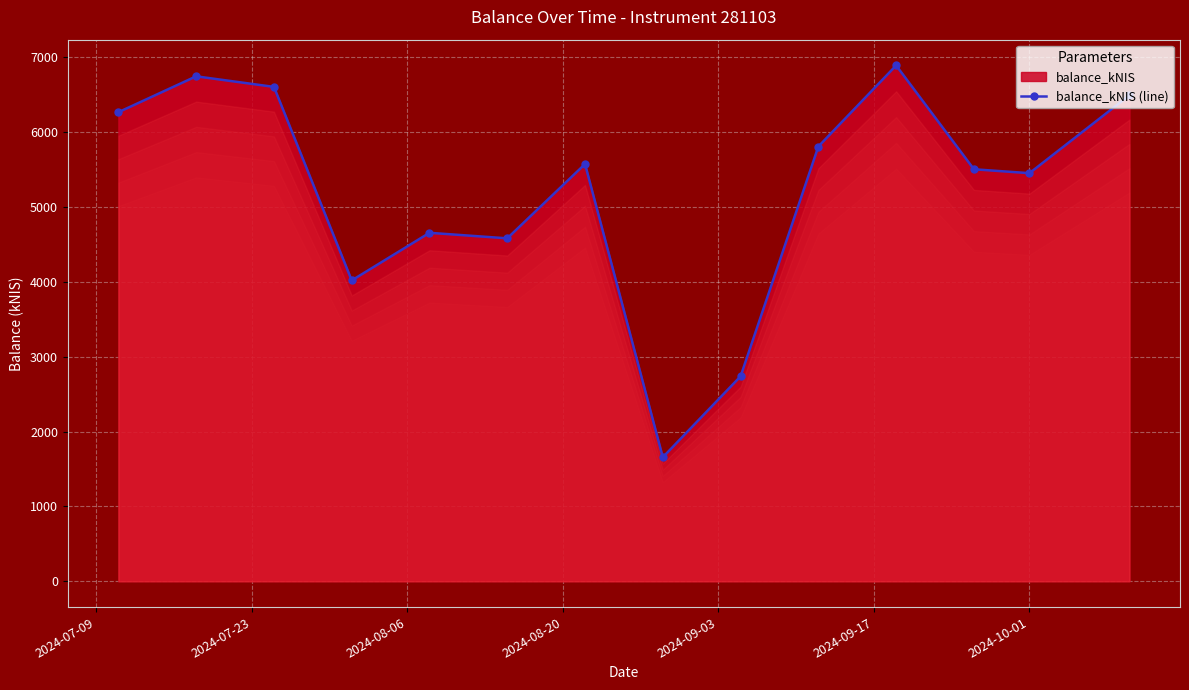

How many lines are shown in the chart?

1